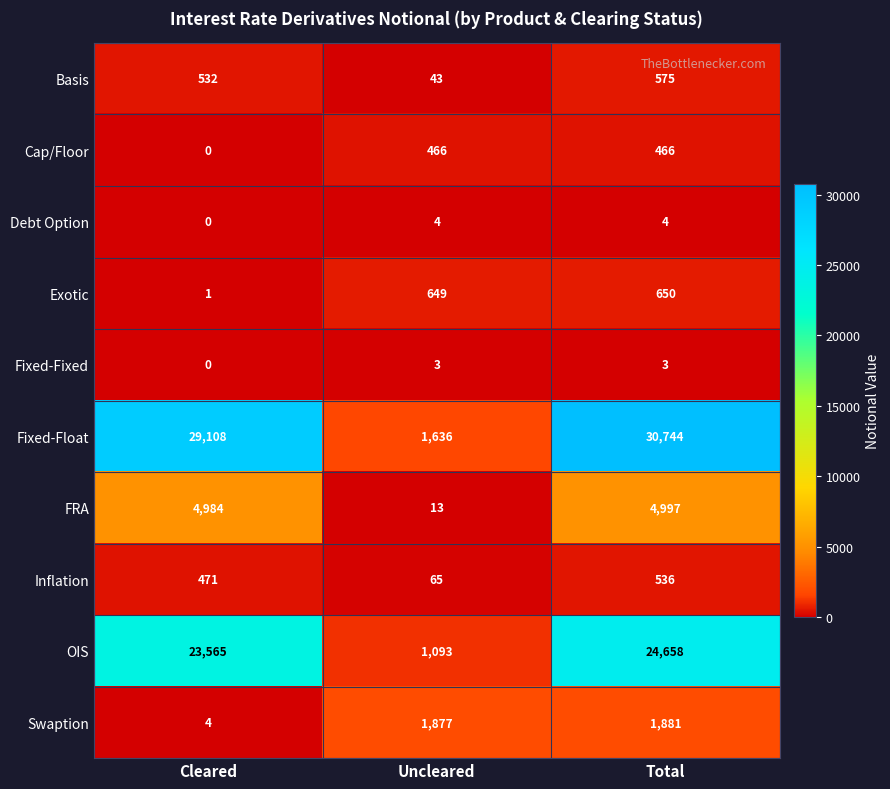

What is the sum of the Inflation values at Total and Uncleared?

601